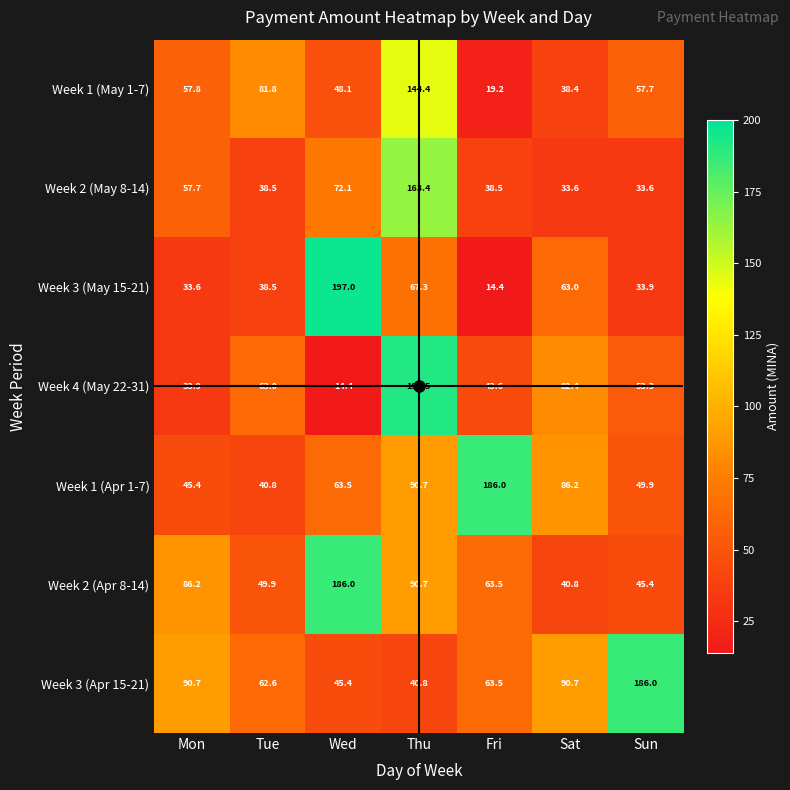

List the labels in order of Week 2 (Apr 8-14) value, smallest first.

Sat, Sun, Tue, Fri, Mon, Thu, Wed